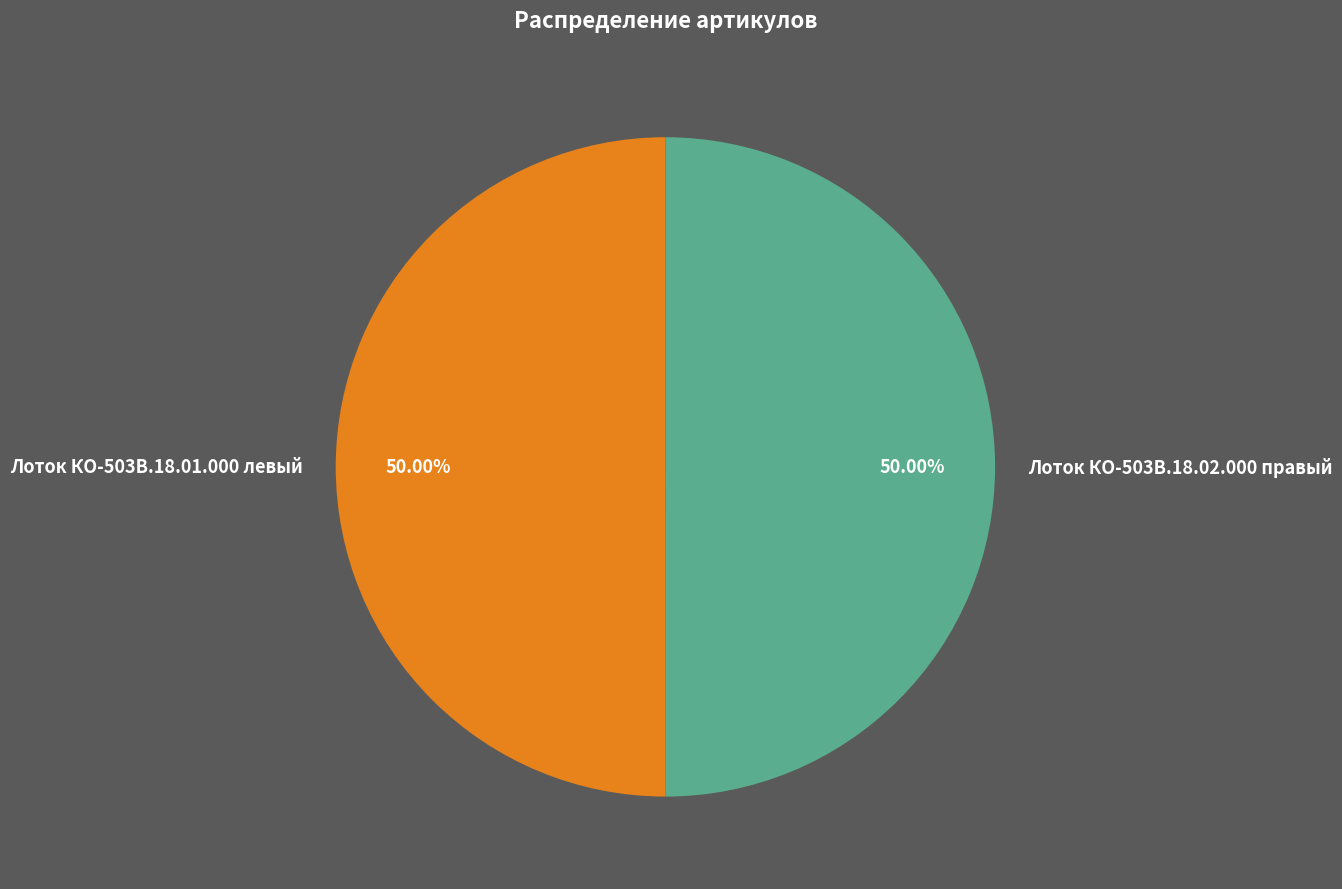

To the nearest percent, what portion does Лоток КО-503В.18.01.000 левый represent?

50%